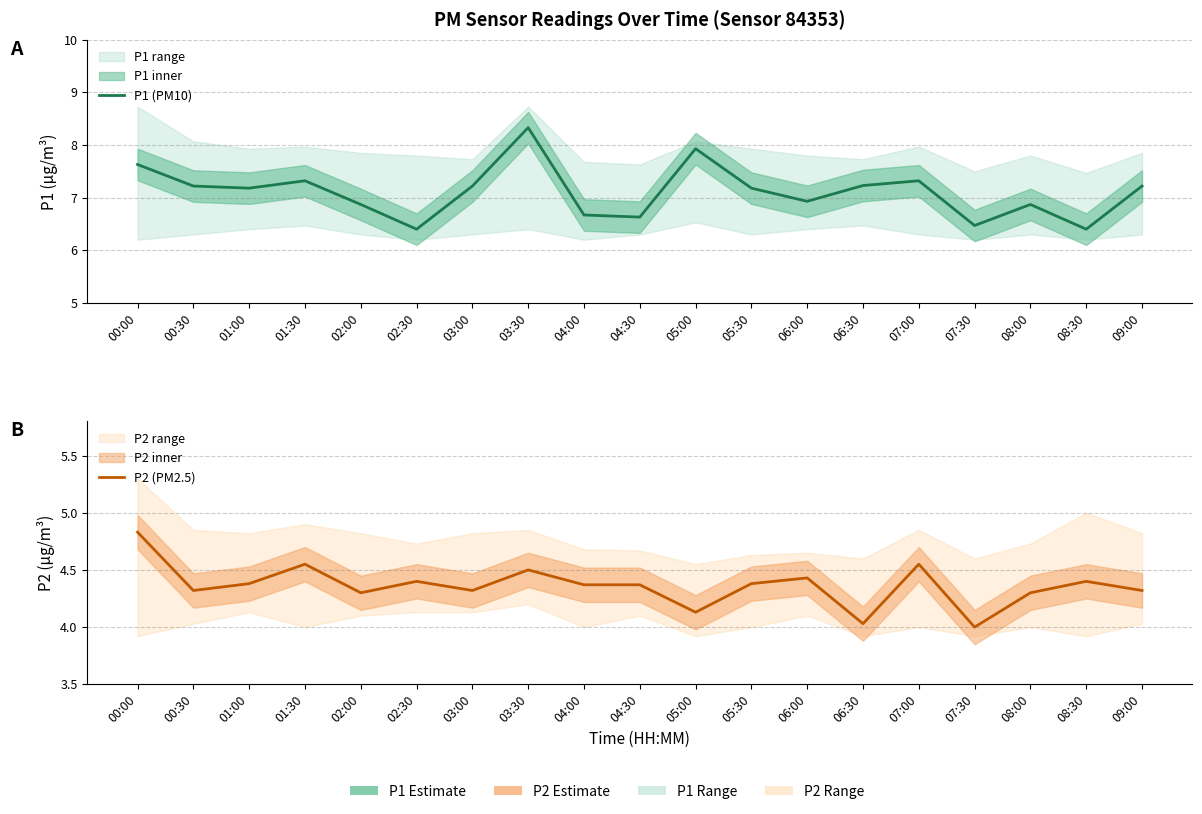

At which category is the sum across all series the highest?

03:30